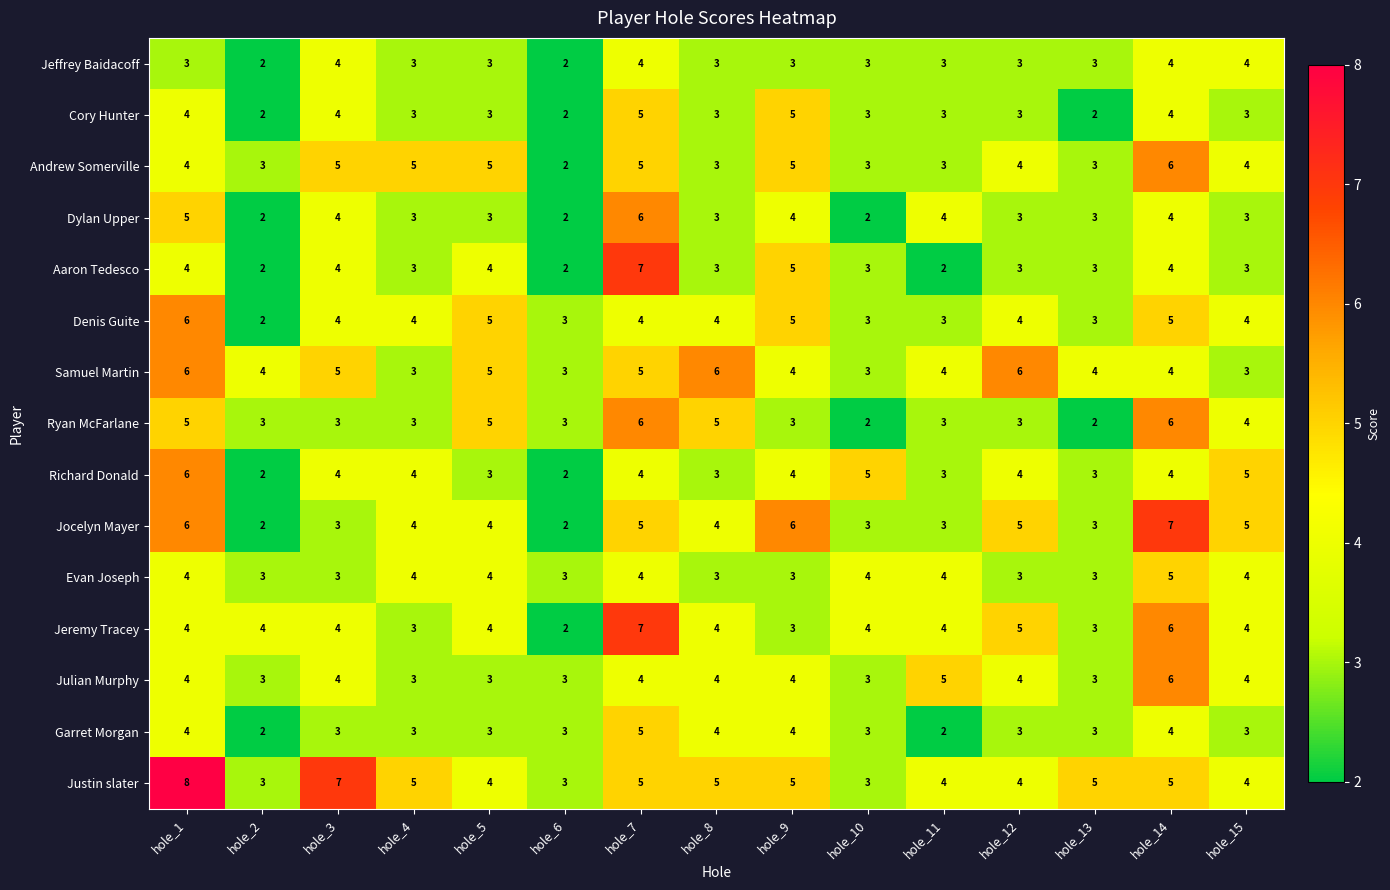

Which category has the highest value across all series?

hole_1